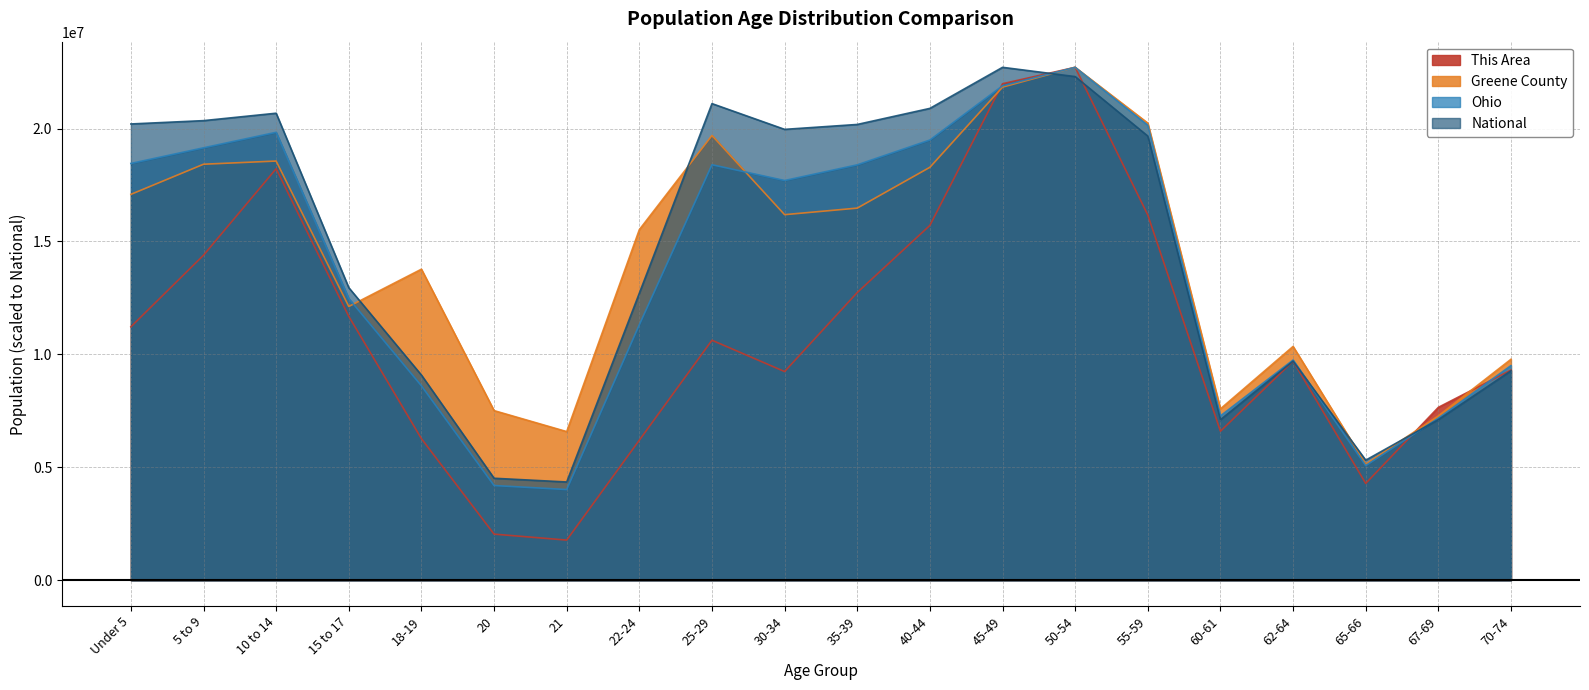

Which series ends up on top after the final intersection of National and Greene County?

Greene County